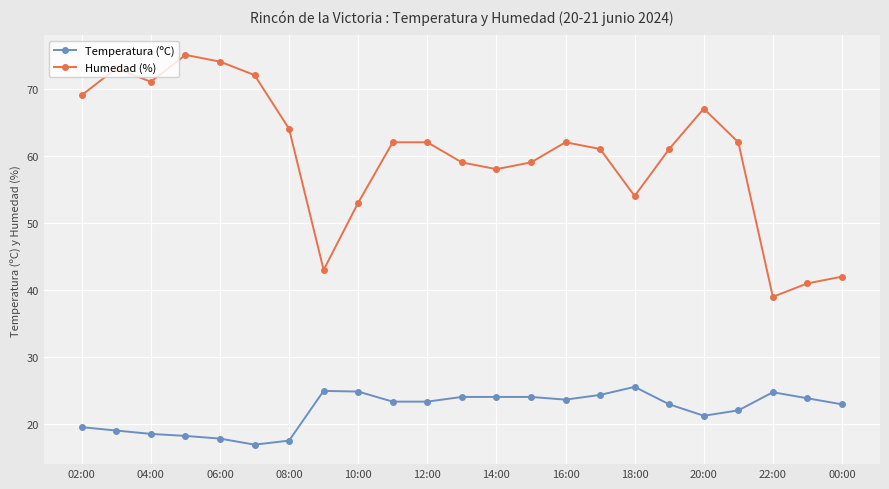

List the series in order of their overall mean, highest first.

Humedad (%), Temperatura (ºC)